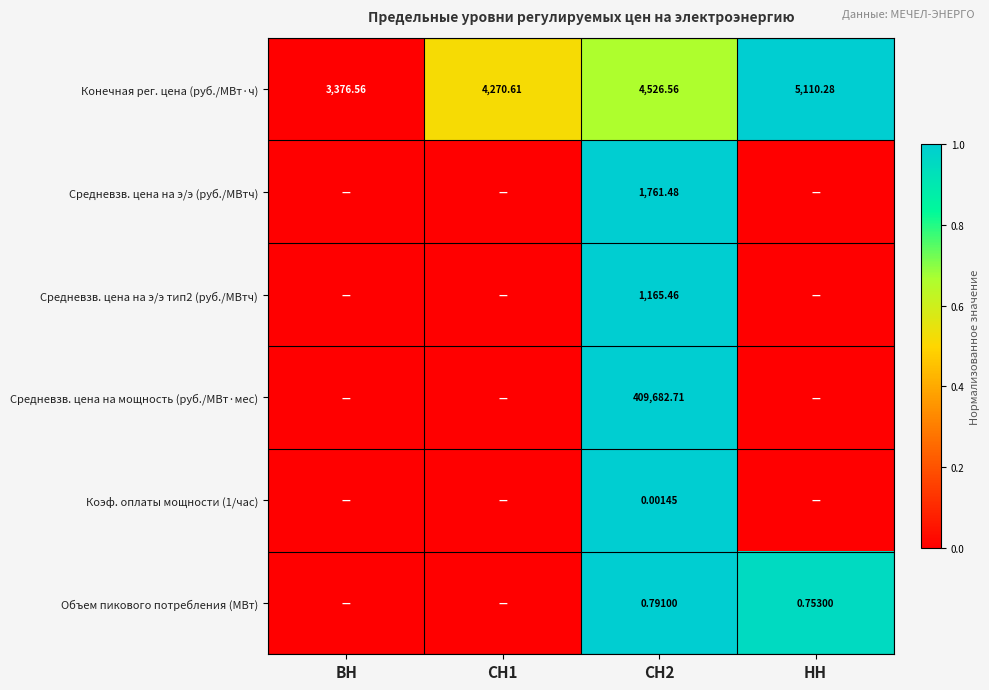

The value of Средневзв. цена на мощность (руб./МВт·мес) at НН is 0.0. True or false?

True